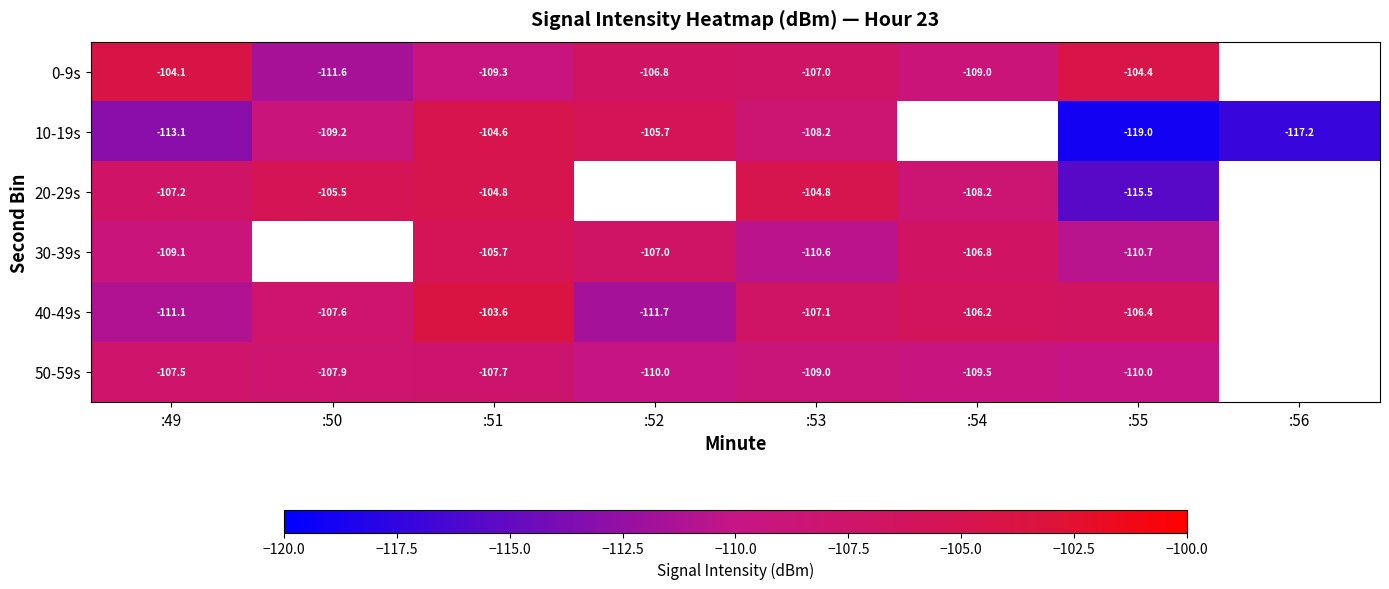

Is the value of 50-59s at :52 greater than the value of 10-19s at :50?

No